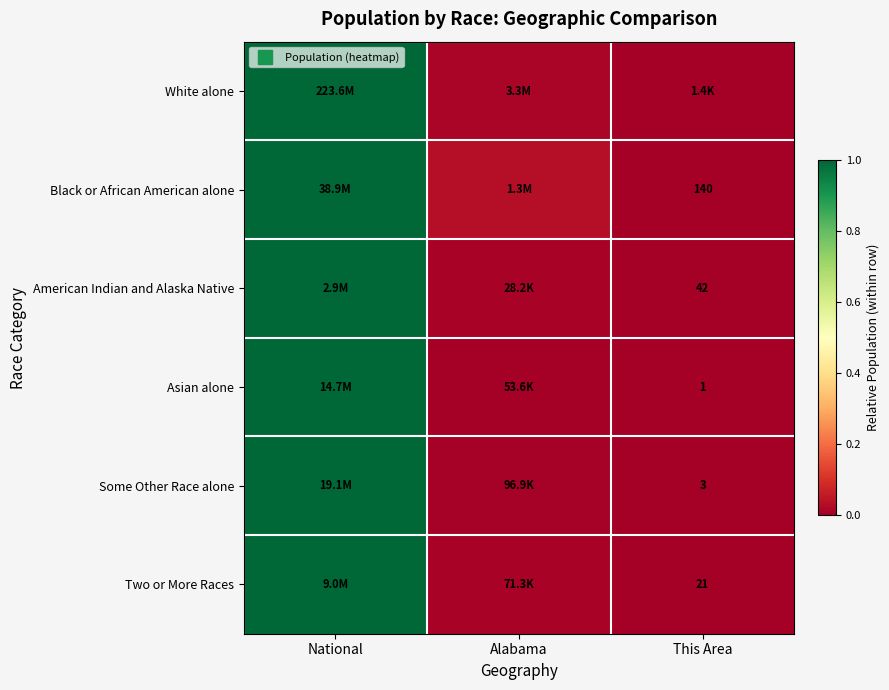

The Black or African American alone series shows 1.0 at National. True or false?

True